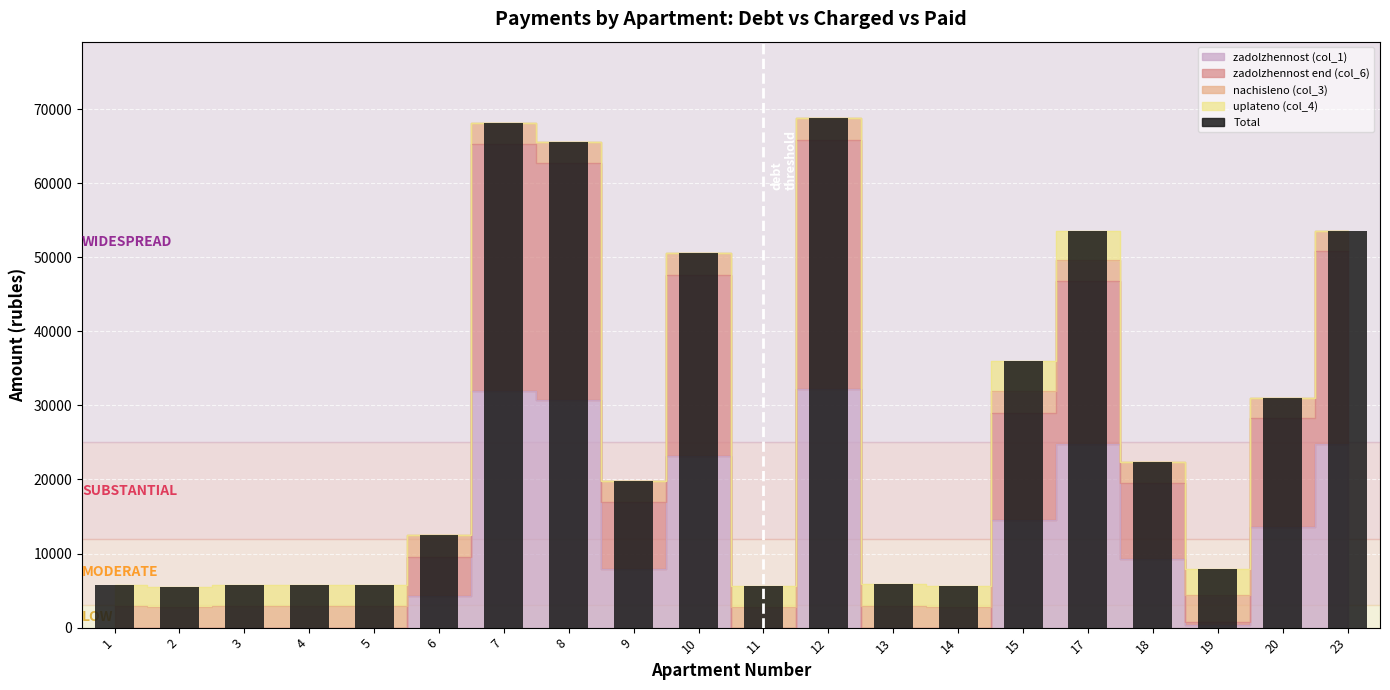

What is the value of the 19th bar from the left?

31041.1